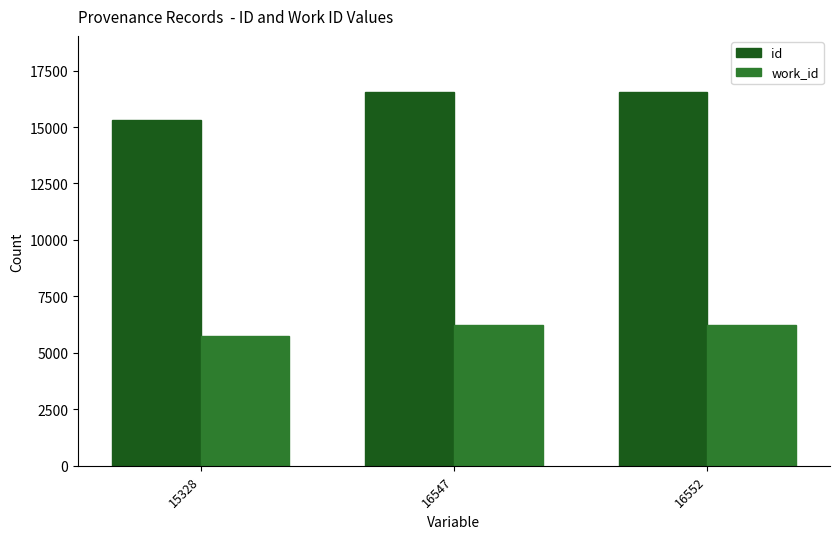

Between 15328 and 16547, which series saw the biggest shift?

id